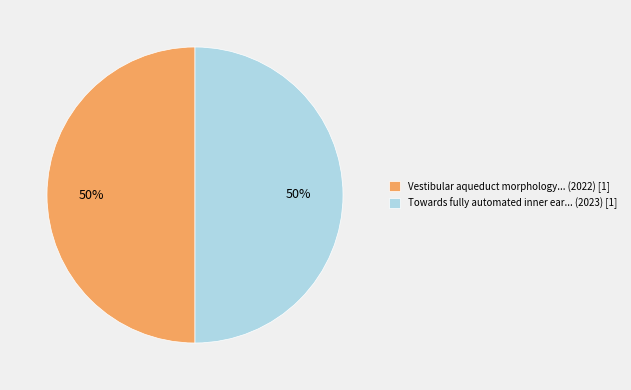

To the nearest percent, what is the average slice percentage?

50%